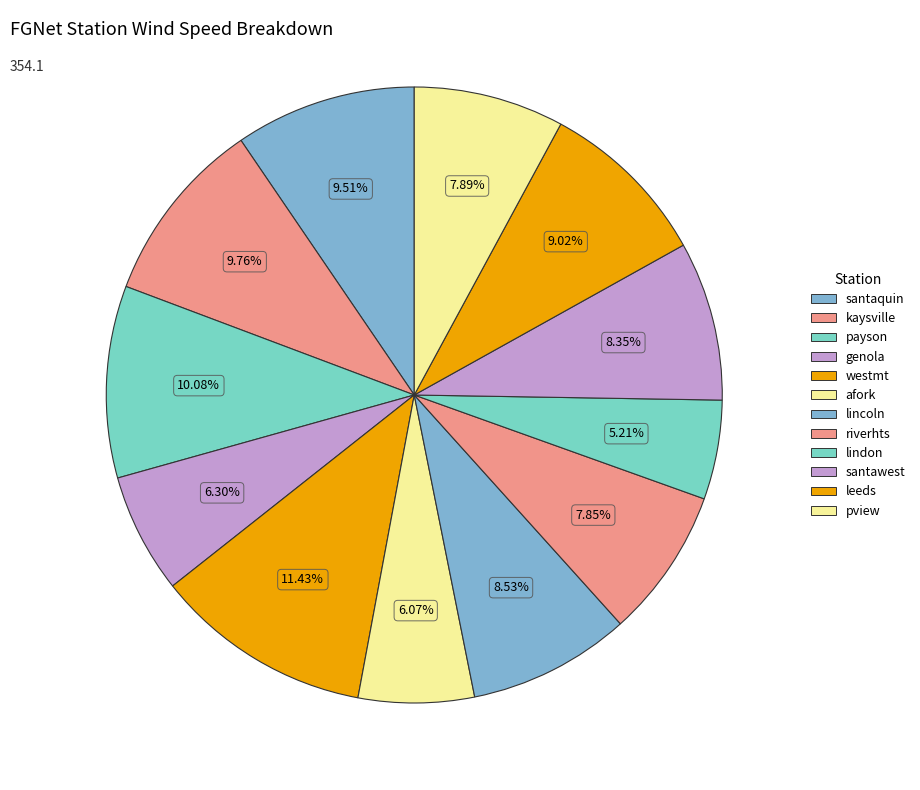

How many segments does this pie chart have?

12